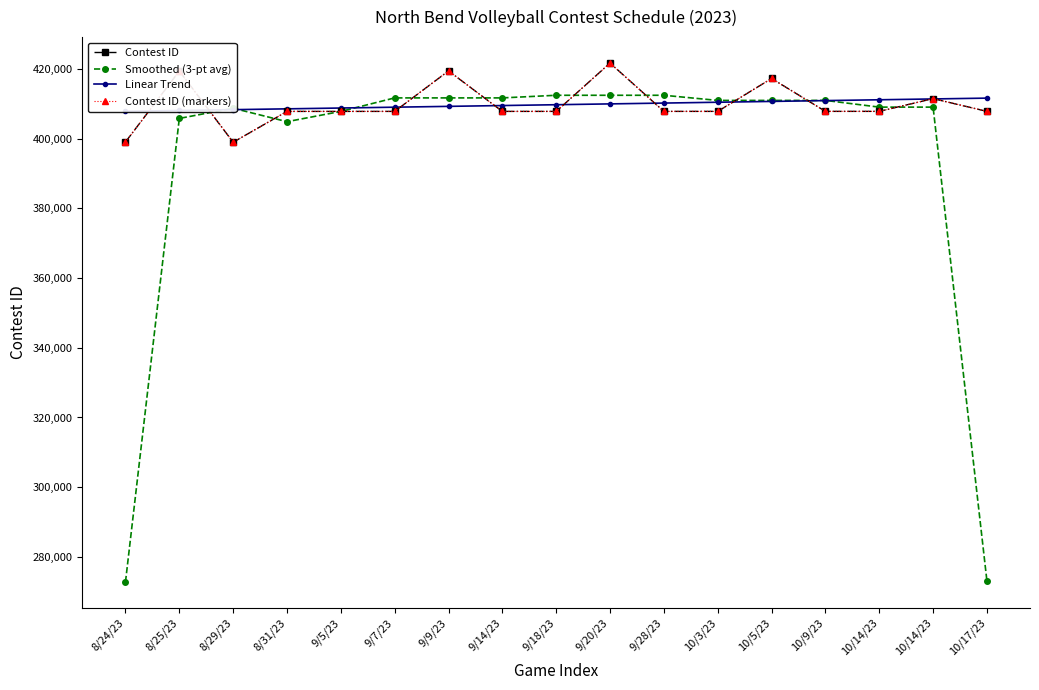

True or false: Contest ID has more than 1 interior local peaks.

True